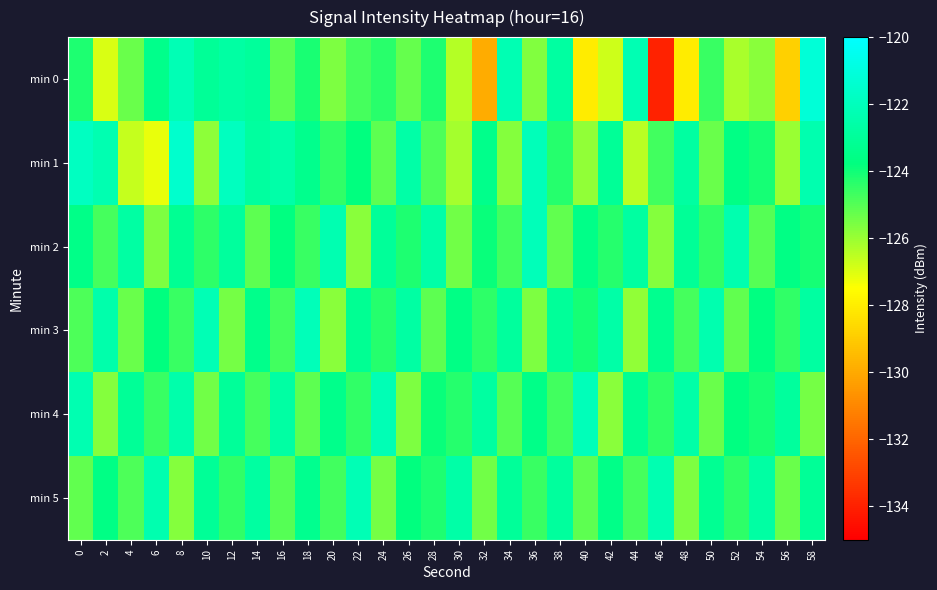

At which category does the chart reach its minimum across all series?

46